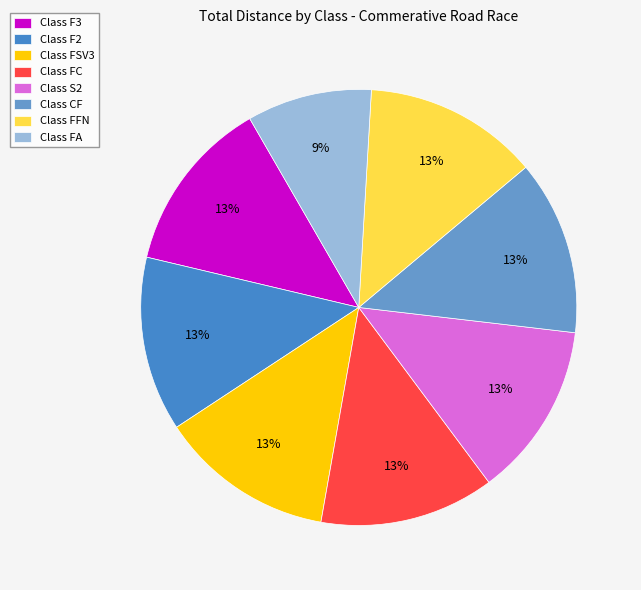

To the nearest percent, what is the average slice percentage?

12%